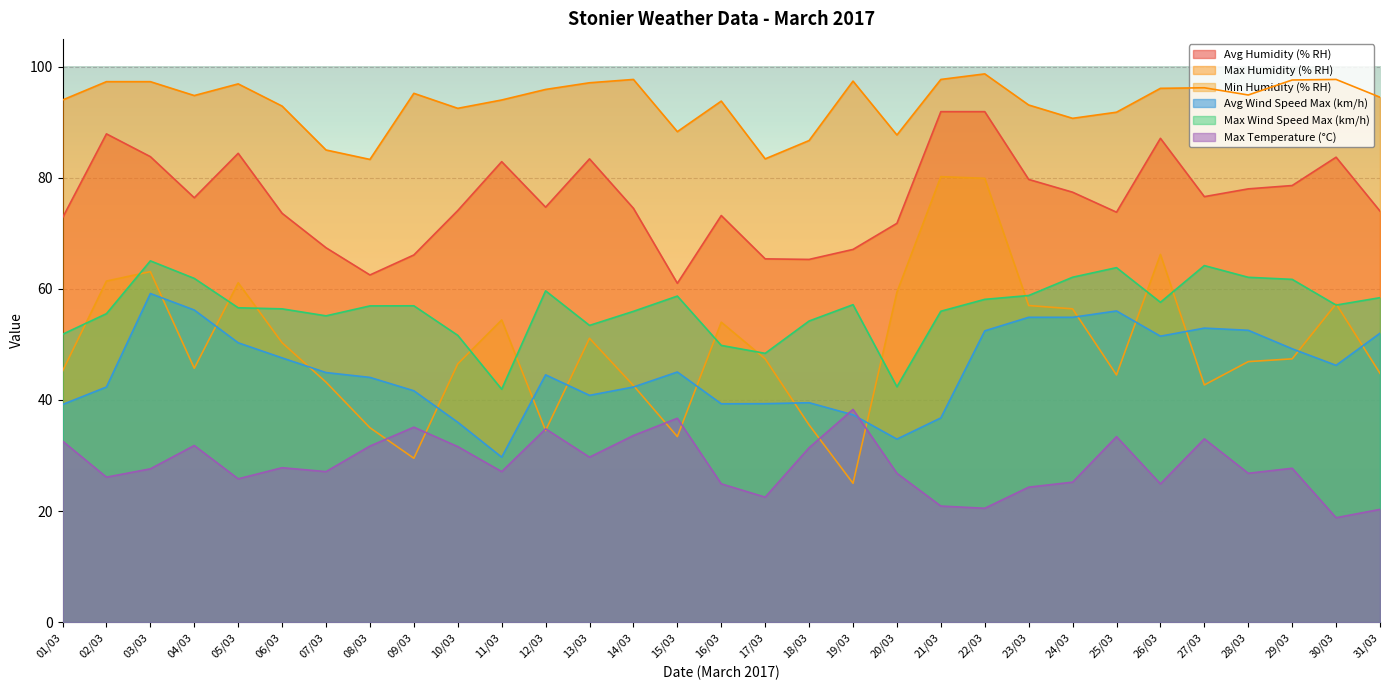

Where does the Max Wind Speed Max (km/h) series first go above 56?

03/03